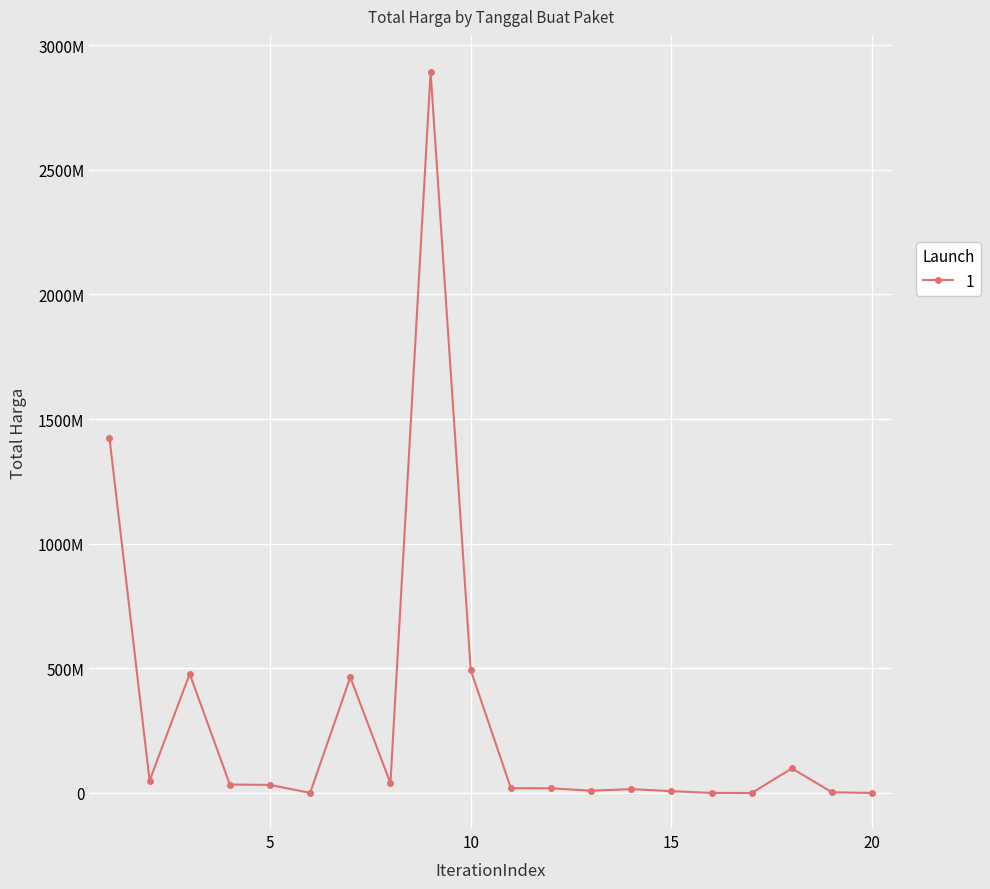

Is this an area chart (filled region under the line)?

No